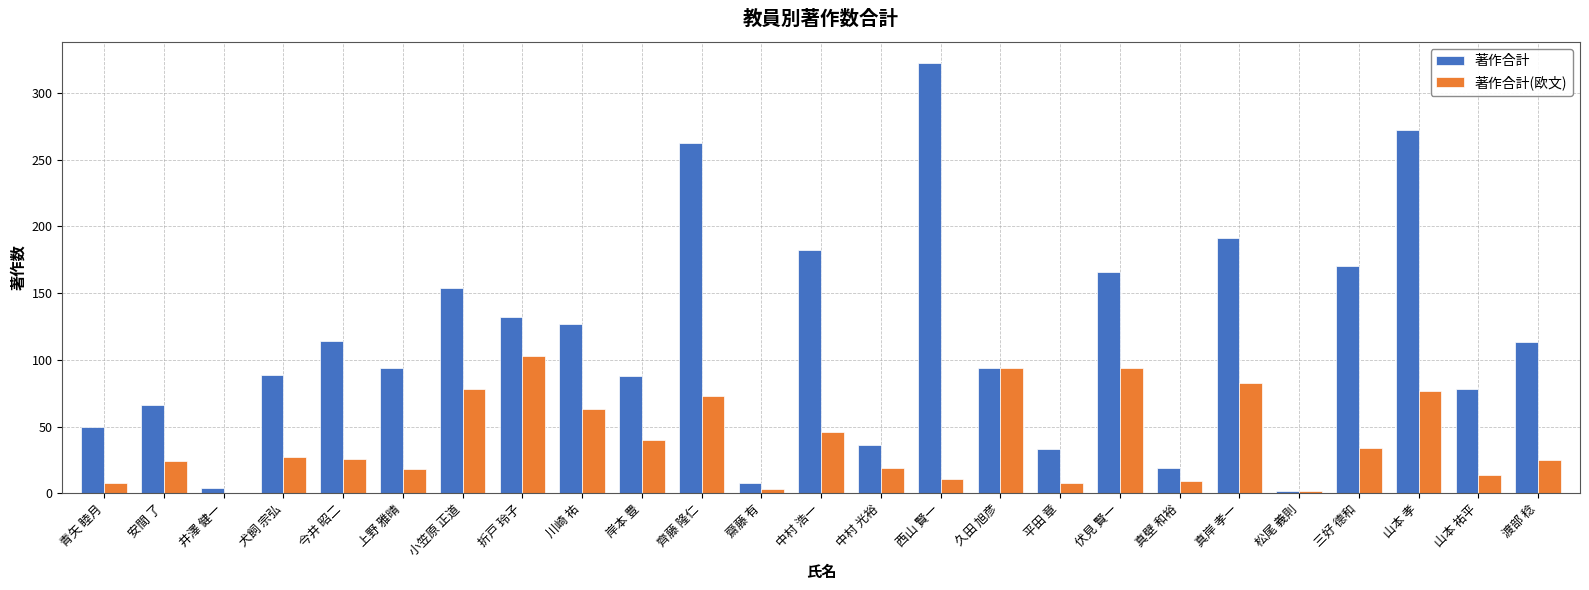

What is the maximum value for 著作合計?

322